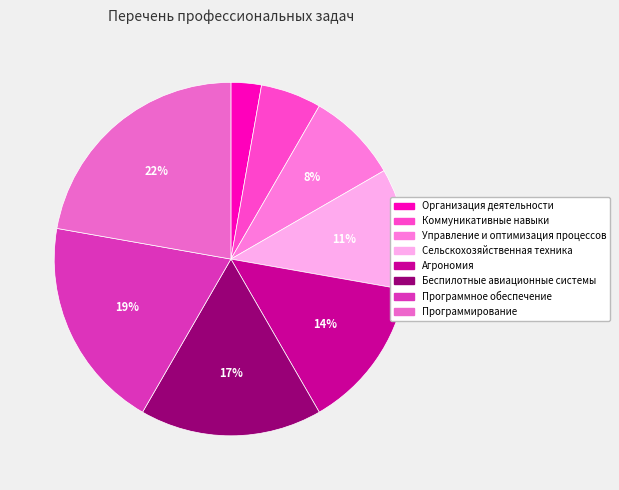

To the nearest percent, what portion does Сельскохозяйственная техника represent?

11%